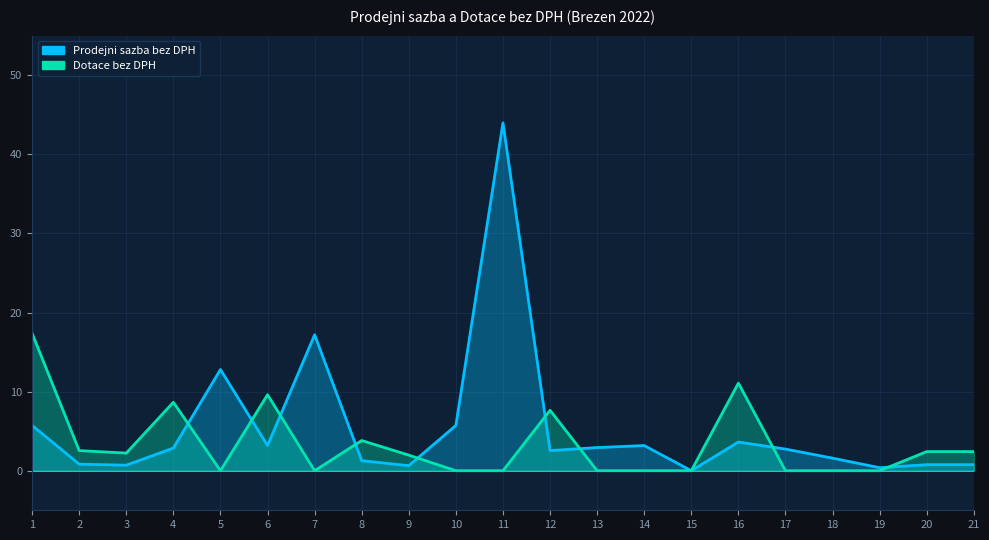

Which has a higher value, 3 or 4?

4